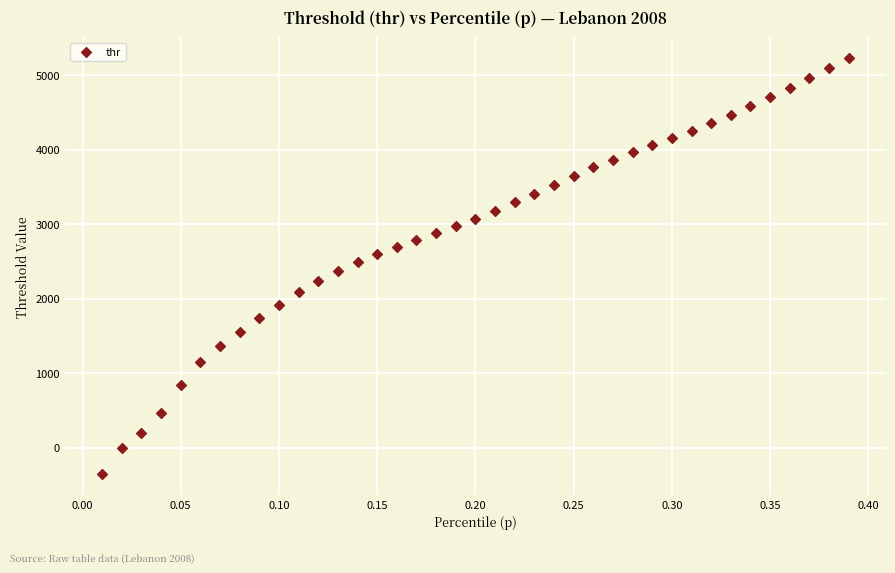

What is the range of Y values (max minus min)?

5587.9